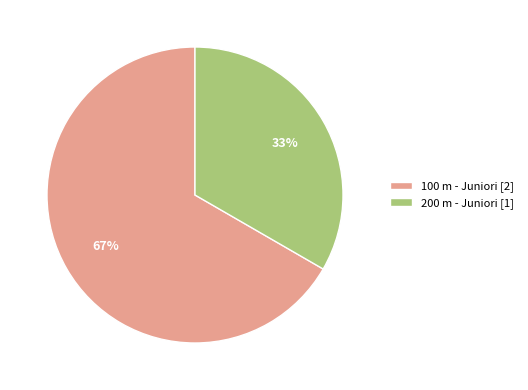

To the nearest percent, what portion does 100 m - Juniori represent?

67%